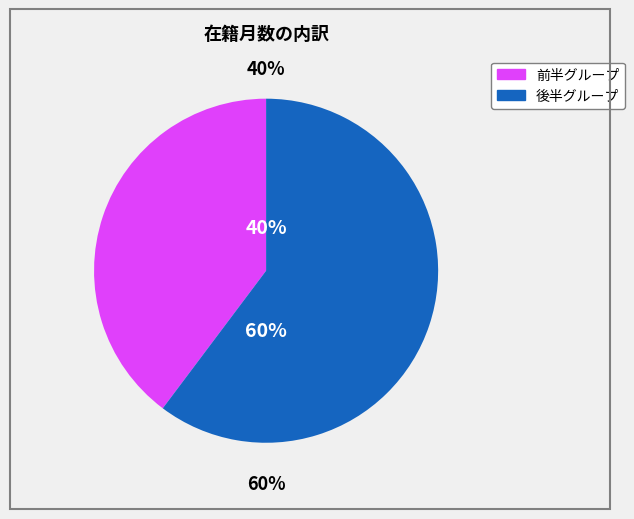

Is it true that 堤 理恵 is 30% of the pie?

False